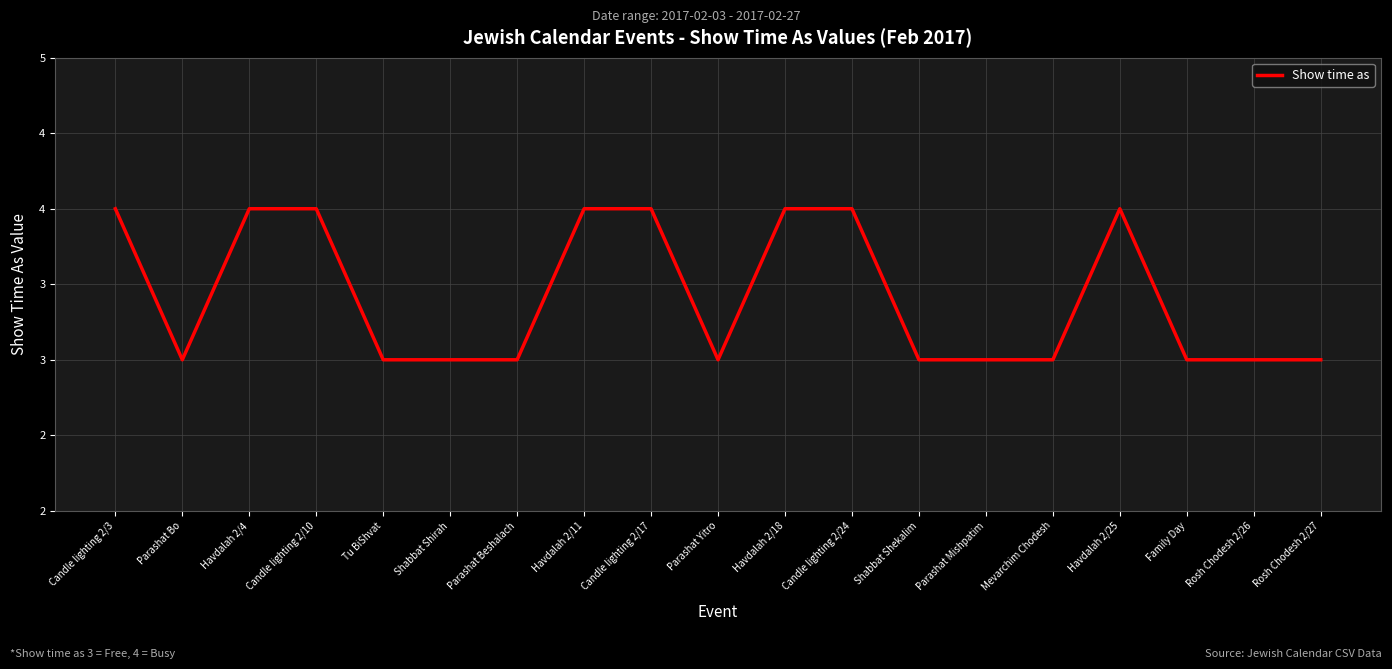

What position from the left is Candle lighting 2/10?

4